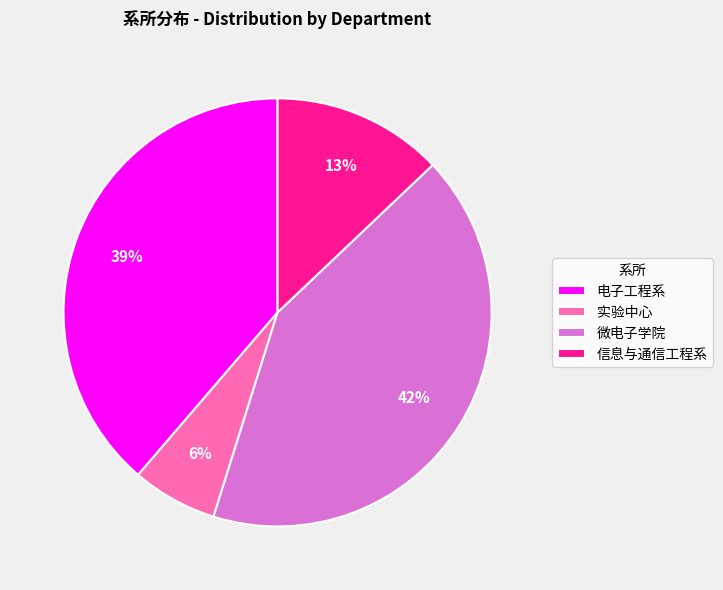

Rank the categories by value from highest to lowest.

微电子学院, 电子工程系, 信息与通信工程系, 实验中心